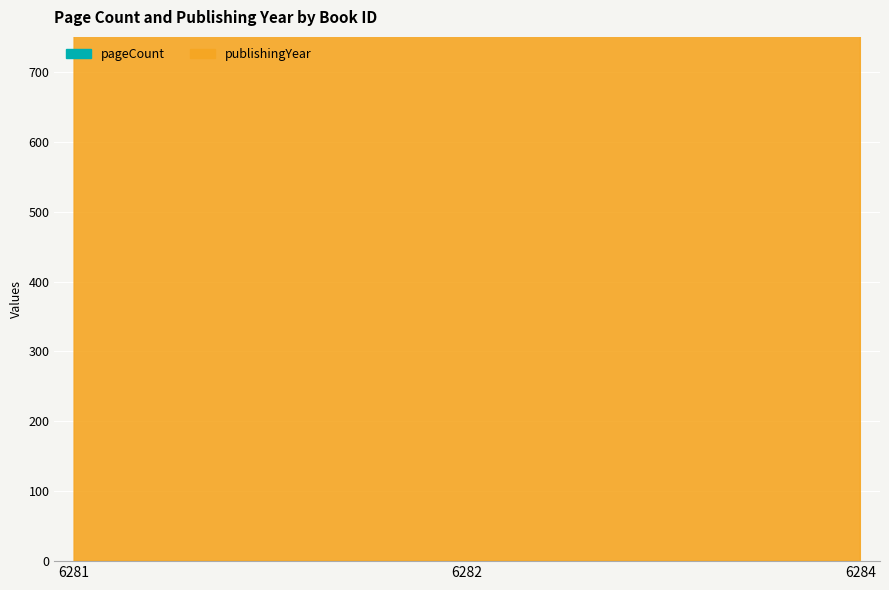

Reading left to right, transcribe all the data shown in this chart.

pageCount: 6281=2699	6282=2592	6284=2612
publishingYear: 6281=2005	6282=2006	6284=2006